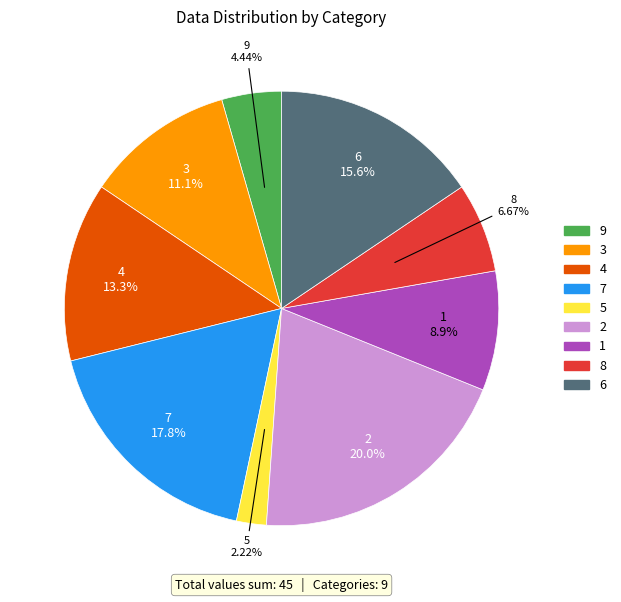

What percentage do 4 and 1 together represent?

22.2%